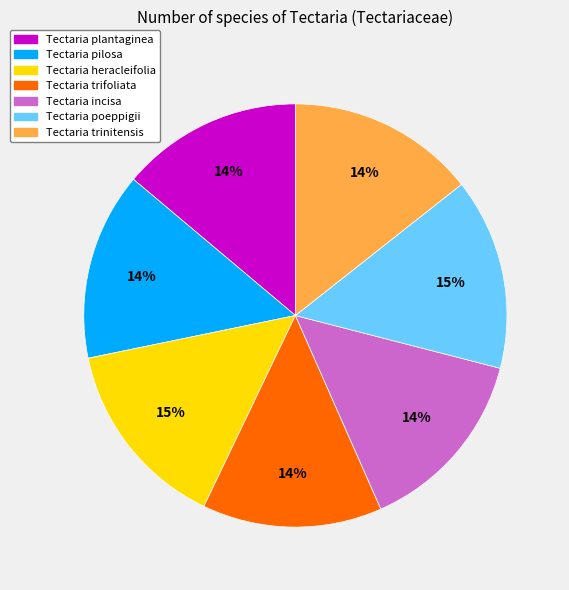

Does Tectaria trinitensis represent more than half of the total?

No